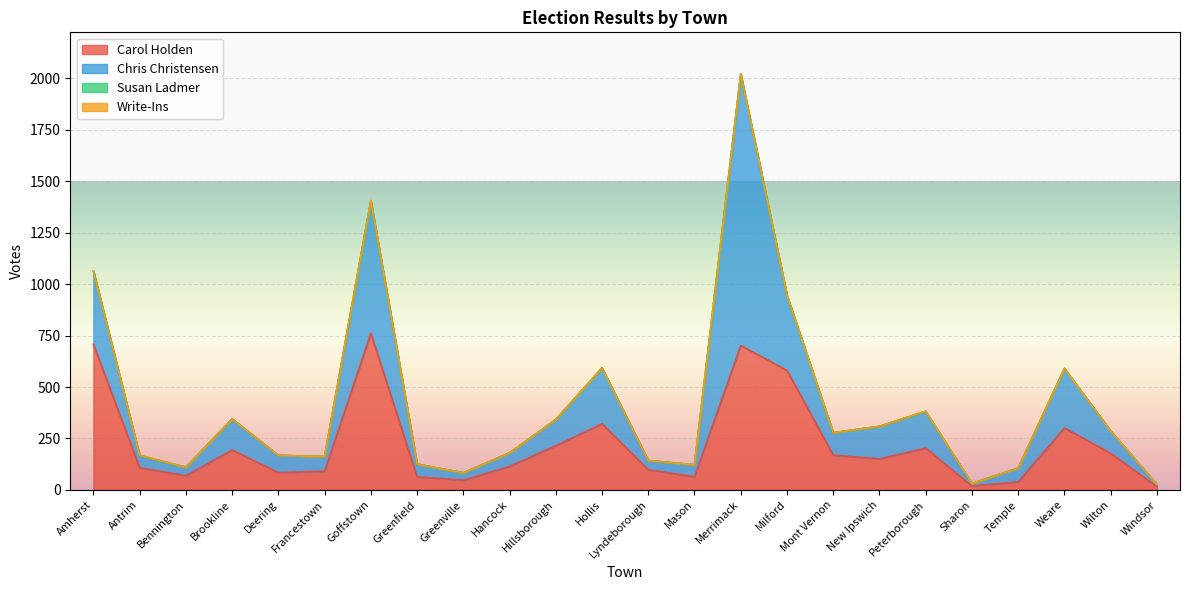

What is the minimum value for Chris Christensen?

10